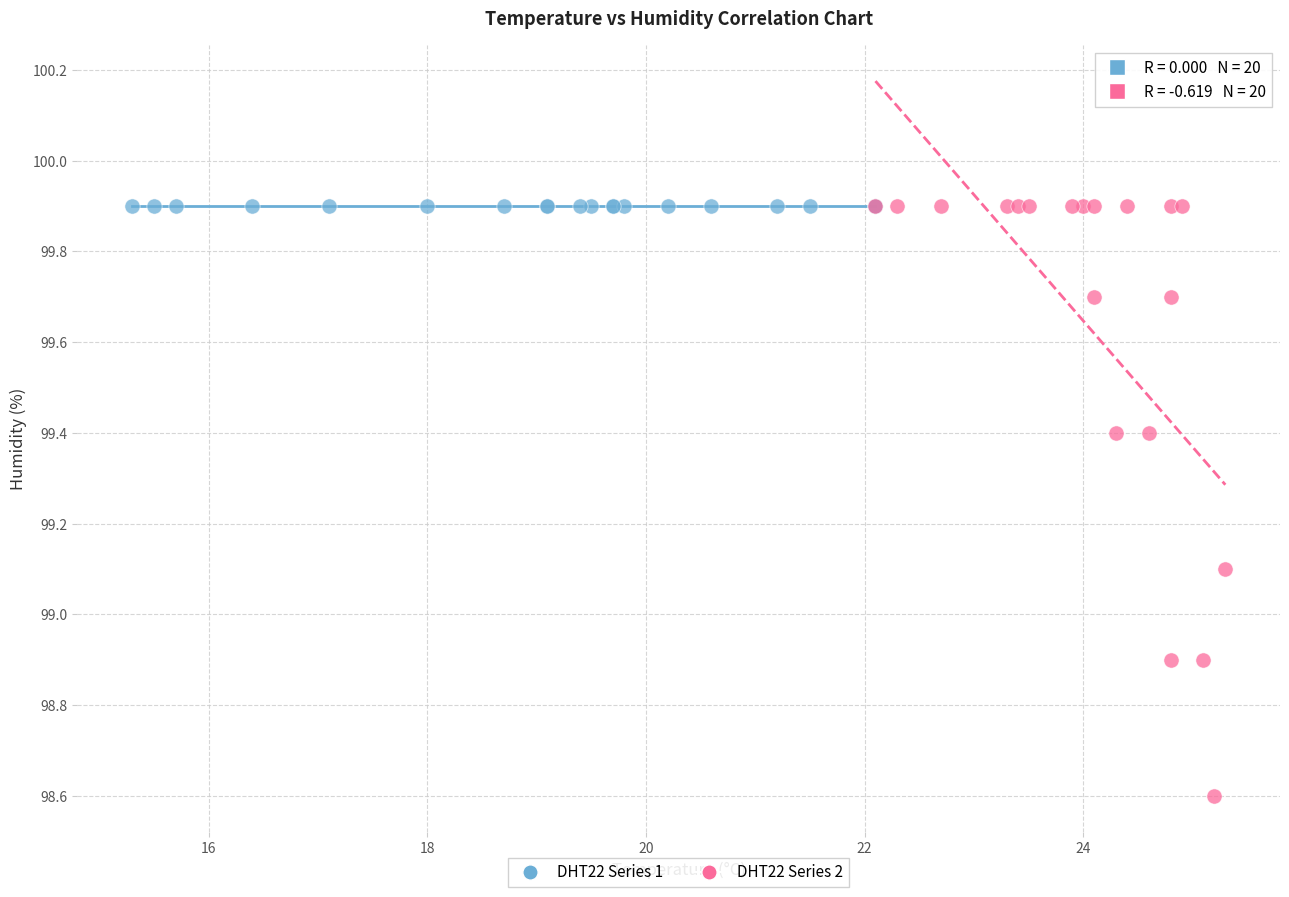

Which series contains the lowest Y value?

DHT22 Series 2